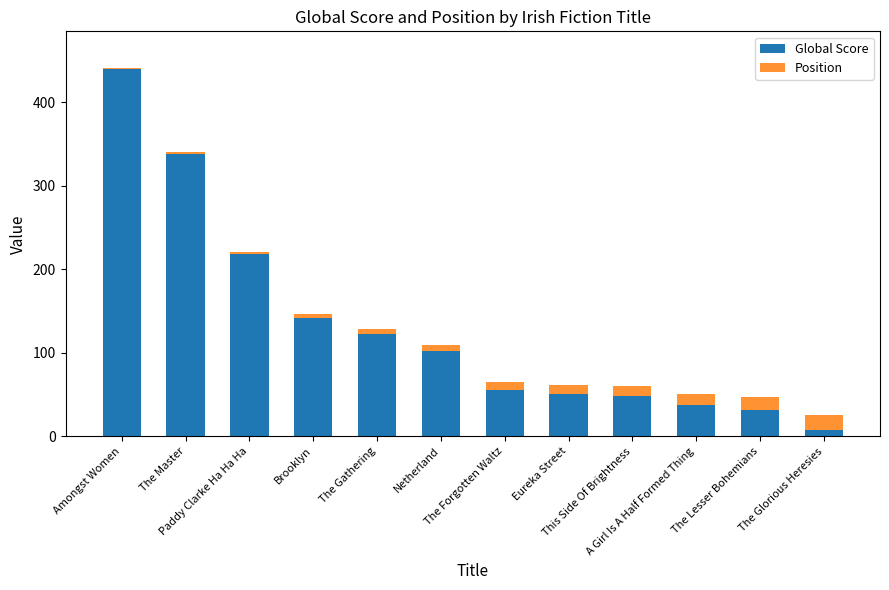

How many data points does each series have?

12